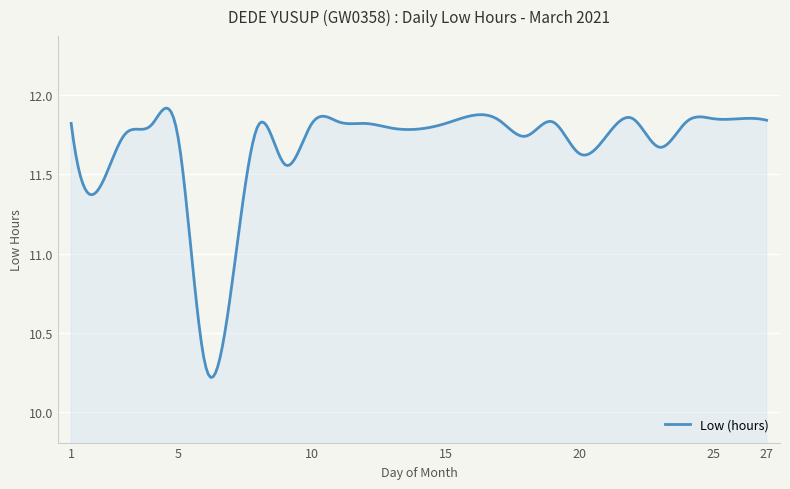

What is the difference between the maximum and minimum values?

1.7